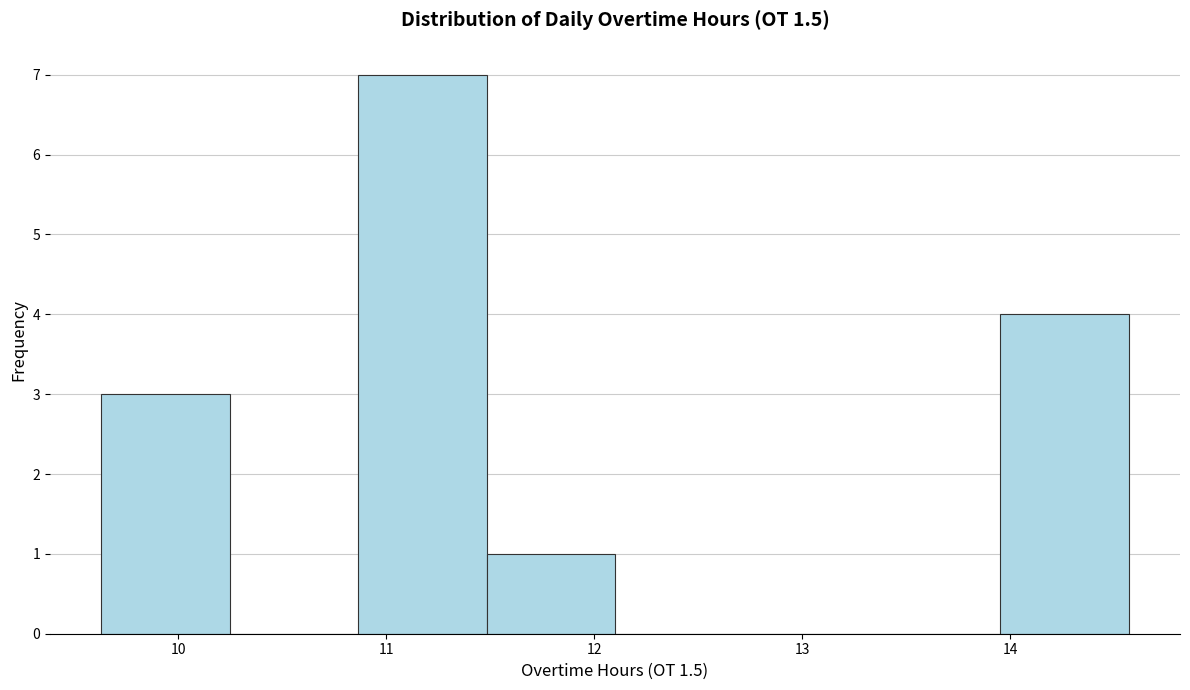

Reading left to right, list every bar in this chart as the range it spans on the x-axis followed by its height. Neither the bar edges nor the heights are printed on the chart, so give them approximately, as read against the axes.

9.6 to 10.2: 3
10.2 to 10.9: 0
10.9 to 11.5: 7
11.5 to 12.1: 1
12.1 to 12.7: 0
12.7 to 13.3: 0
13.3 to 14.0: 0
14.0 to 14.6: 4